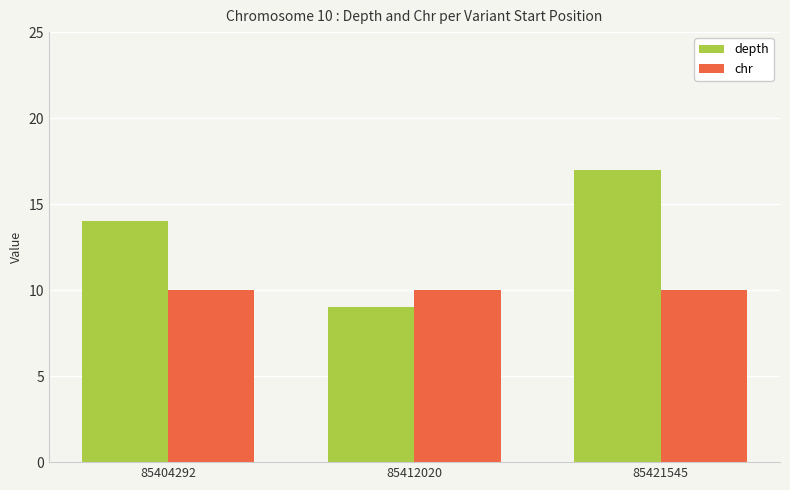

Which series has the largest range (max minus min)?

depth